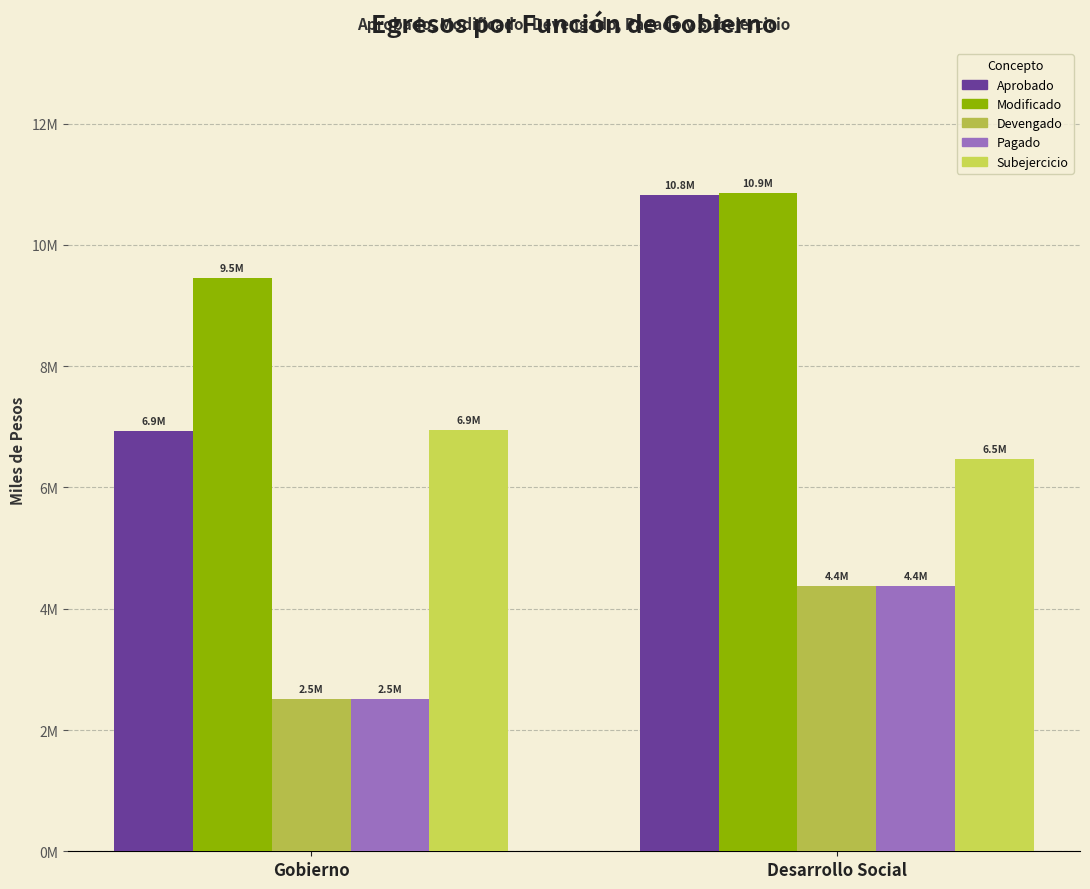

What is the sum of the Pagado values at Gobierno and Desarrollo Social?

6899764.9